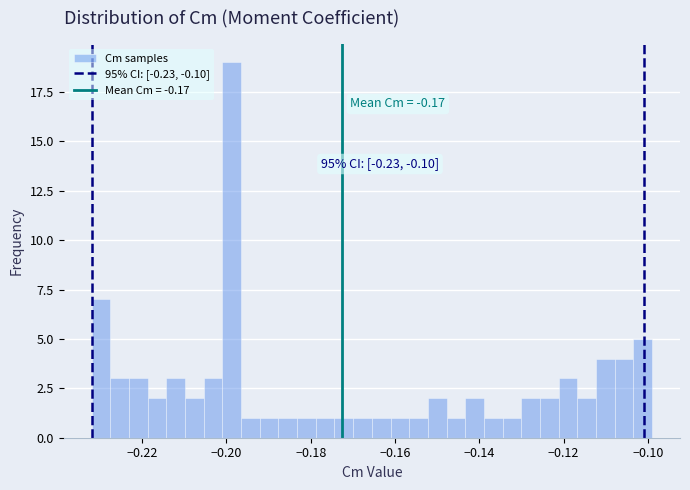

Read against the x-axis, roughly where is the centre of the tallest bar?

-0.198